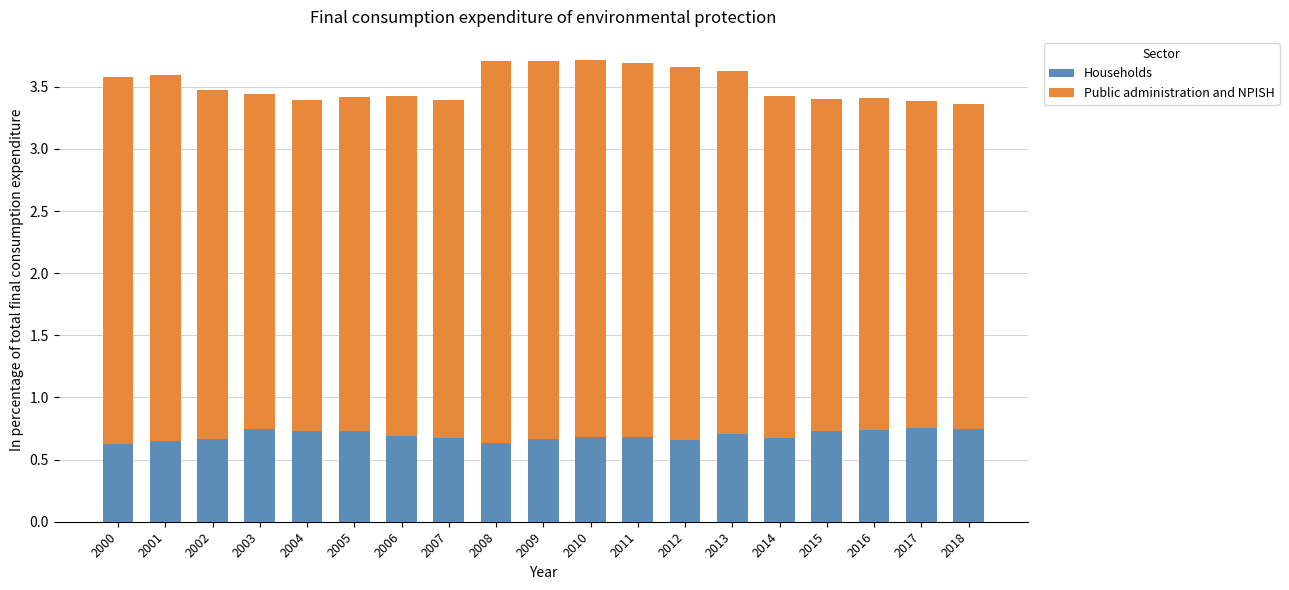

What is the sum of all Households values?

13.2